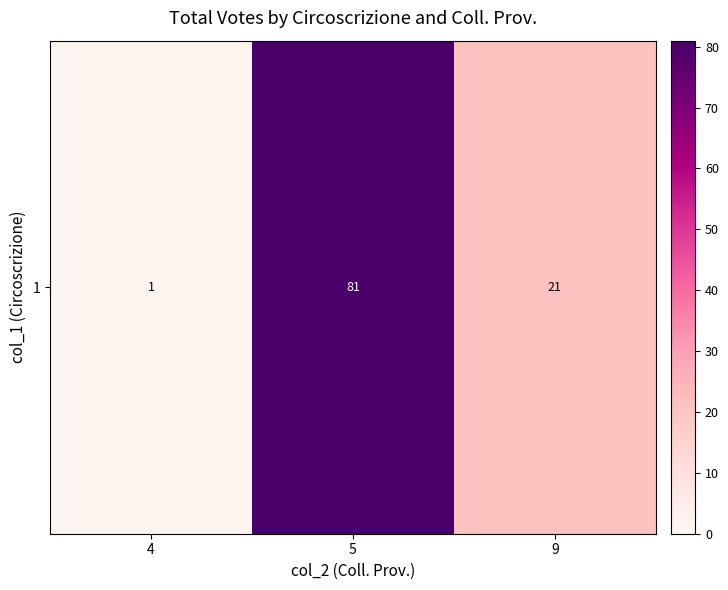

True or false: the data shows 21 at 9.

True